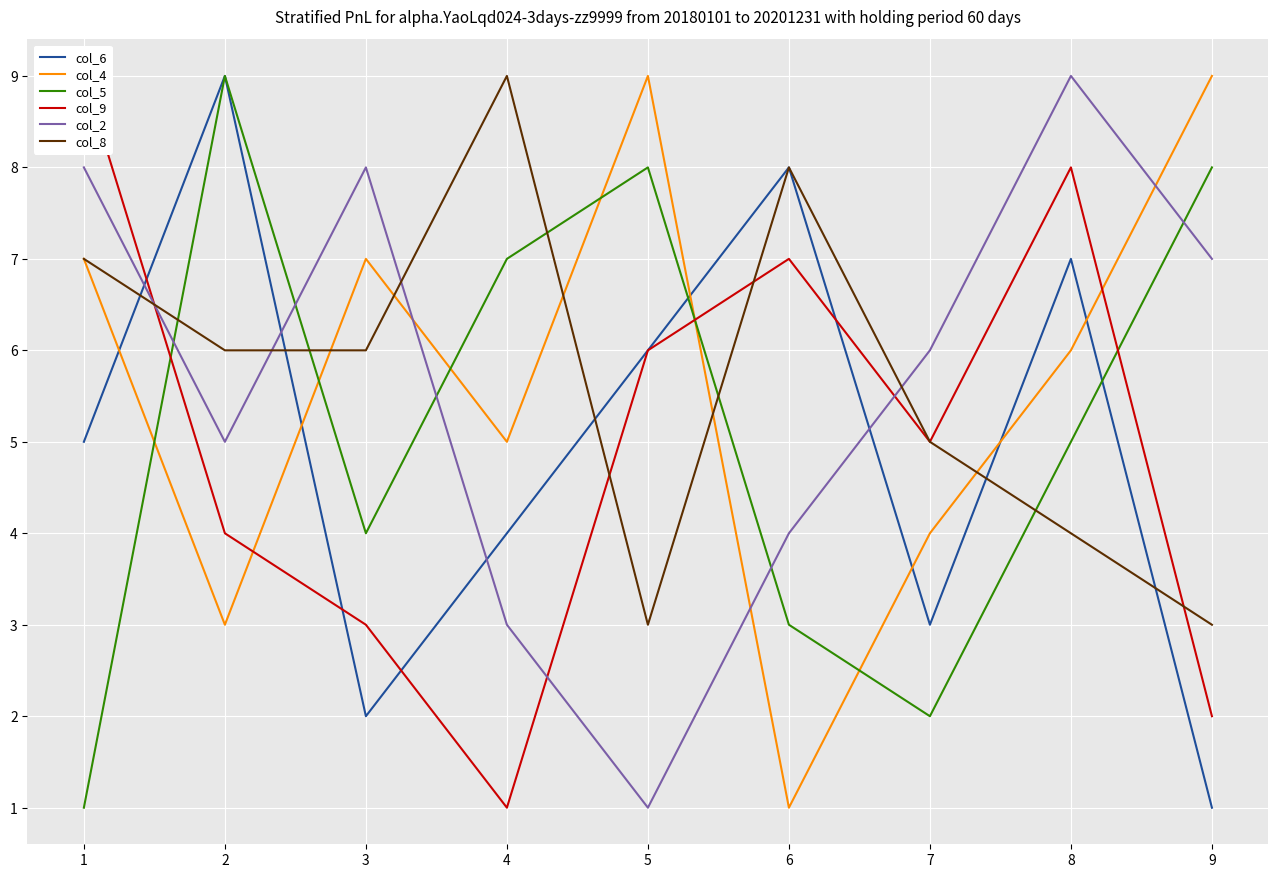

Which series has the largest total across all categories?

col_4